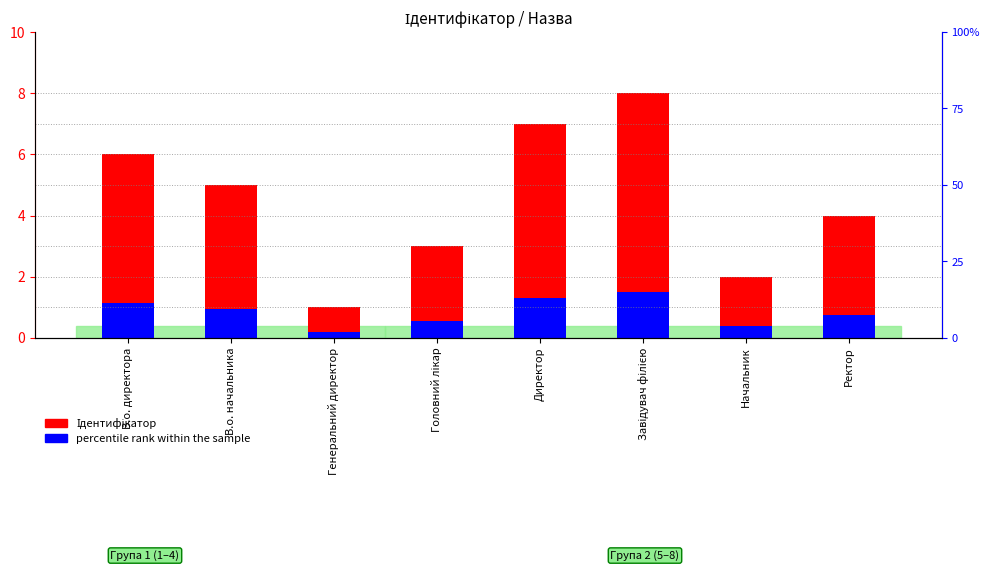

Where does the Ідентифікатор series first go above 5?

В.о. директора